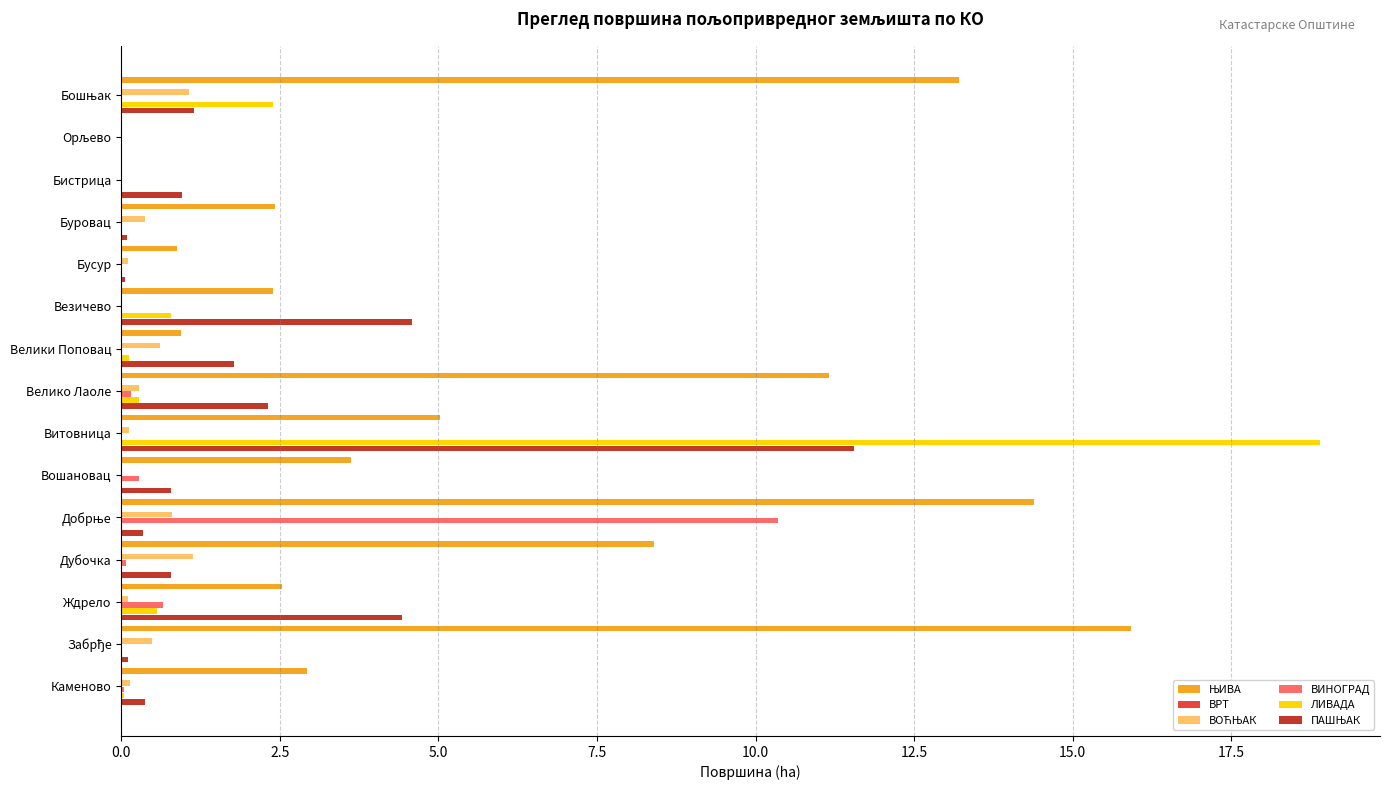

Which series changed the most between Бистрица and Витовница?

ЛИВАДА